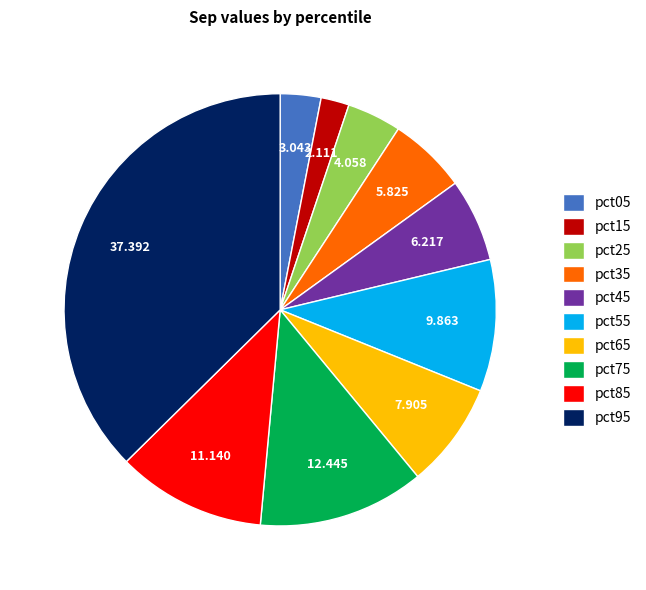

Does pct25 account for over 50% of the chart?

No